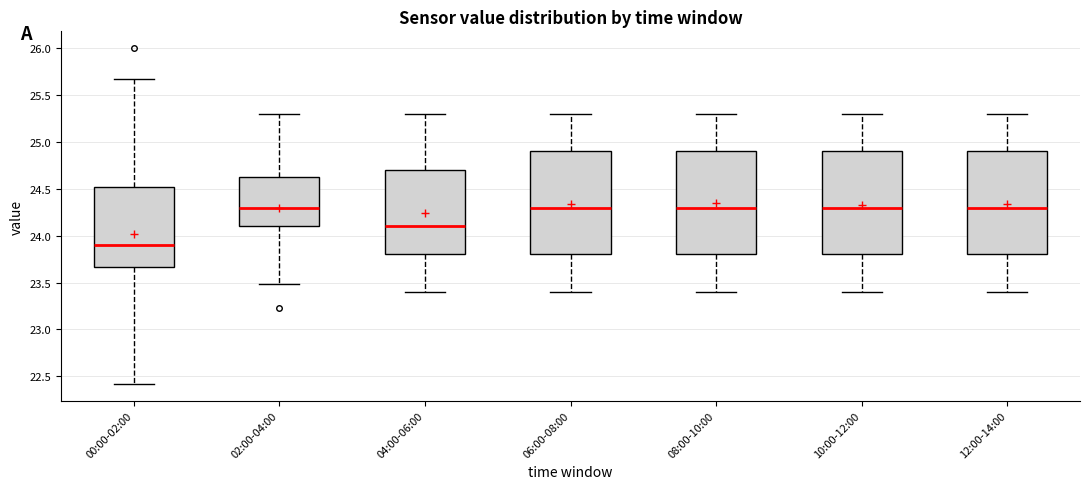

Reading left to right, read every box against the y-axis: the position of its median line, the range the box covers, and the ends of its whiskers. The values are not printed on the chart, so give them approximately, as read against the axis.

00:00-02:00: median 23.90, box 23.65 to 24.50, whiskers 22.40 to 25.65
02:00-04:00: median 24.30, box 24.10 to 24.65, whiskers 23.50 to 25.30
04:00-06:00: median 24.10, box 23.80 to 24.70, whiskers 23.40 to 25.30
06:00-08:00: median 24.30, box 23.80 to 24.90, whiskers 23.40 to 25.30
08:00-10:00: median 24.30, box 23.80 to 24.90, whiskers 23.40 to 25.30
10:00-12:00: median 24.30, box 23.80 to 24.90, whiskers 23.40 to 25.30
12:00-14:00: median 24.30, box 23.80 to 24.90, whiskers 23.40 to 25.30